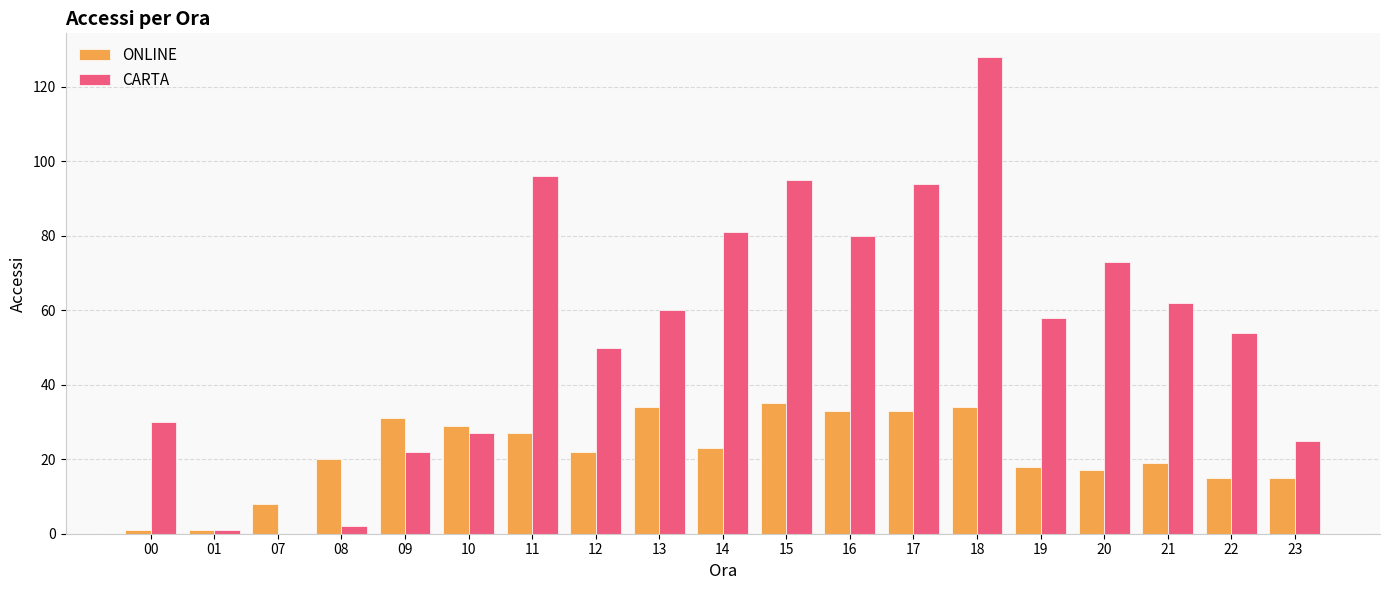

Reading left to right, list all the values displayed in this chart.

ONLINE: 1	1	8	20	31	29	27	22	34	23	35	33	33	34	18	17	19	15	15
CARTA: 30	1	0	2	22	27	96	50	60	81	95	80	94	128	58	73	62	54	25